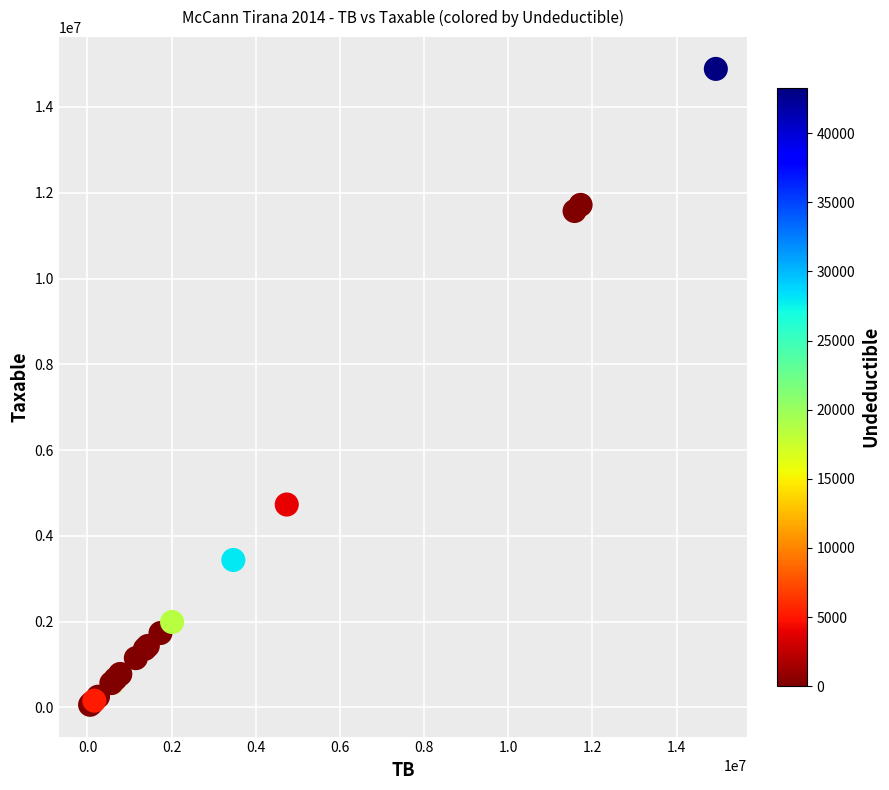

What Y value in the scatter plot is closest to 7474836?

4731146.9